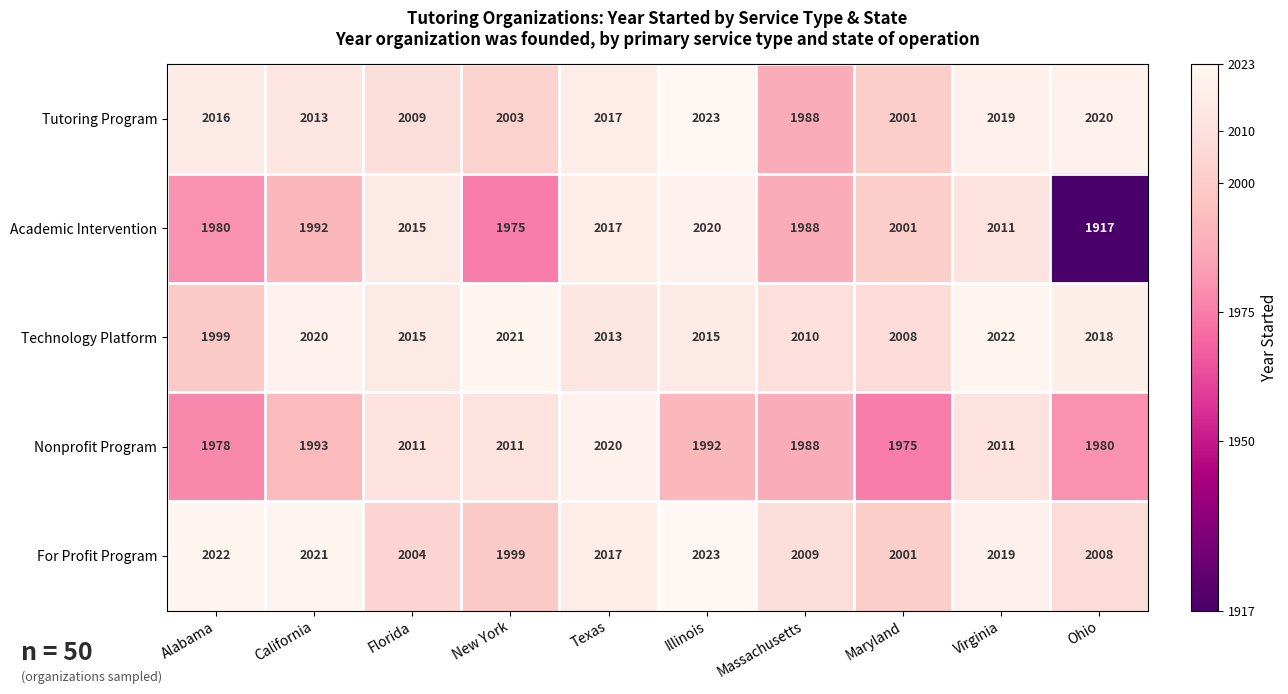

Which label corresponds to the smallest value in the chart?

Ohio